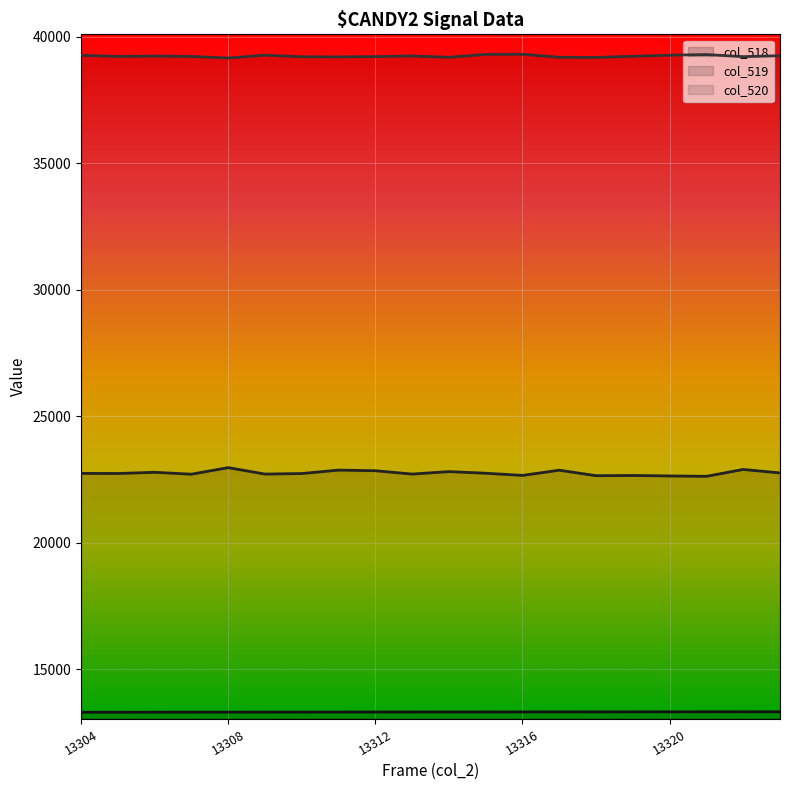

List the labels in order of col_518 value, largest first.

13323, 13322, 13321, 13320, 13319, 13318, 13317, 13316, 13315, 13314, 13313, 13312, 13311, 13310, 13309, 13308, 13307, 13306, 13305, 13304